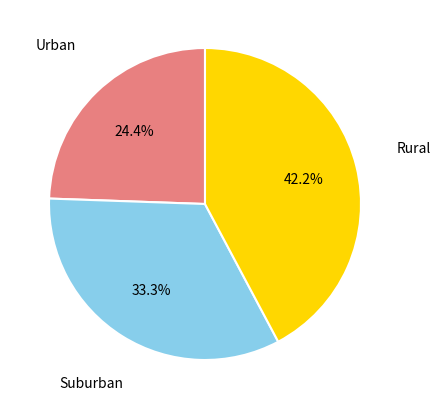

To the nearest percent, what is the difference between the largest and smallest slice percentages?

18%